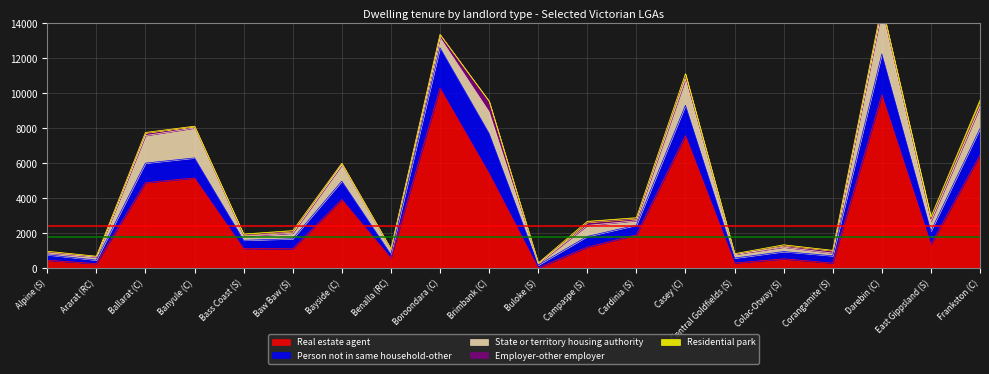

Reading left to right, what are all the values shown in this chart?

Real estate agent: 468	274	4897	5167	1136	1122	3940	591	10300	5429	29	1215	1918	7586	311	549	308	9914	1375	6476
Person not in same household-other: 313	203	1118	1144	473	572	1045	217	2301	2289	164	614	554	1730	281	415	416	2335	759	1513
State or territory housing authority: 102	170	1571	1709	234	318	925	270	581	1233	83	626	257	1493	209	254	154	2508	556	1242
Employer-other employer: 61	48	155	95	67	99	93	23	178	570	32	179	120	227	28	93	139	248	131	156
Residential park: 40	5	26	8	57	50	0	13	3	36	0	57	50	85	15	40	18	21	125	226